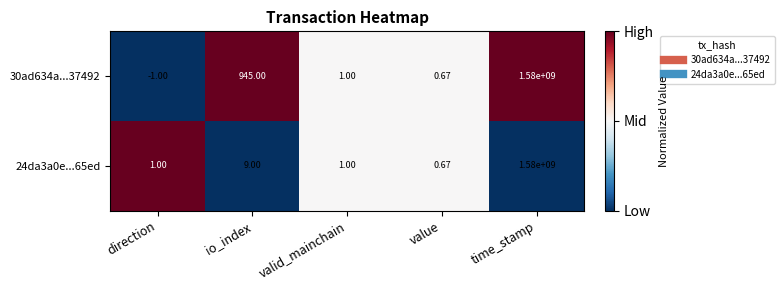

Which series changed the most between direction and time_stamp?

30ad634a...37492